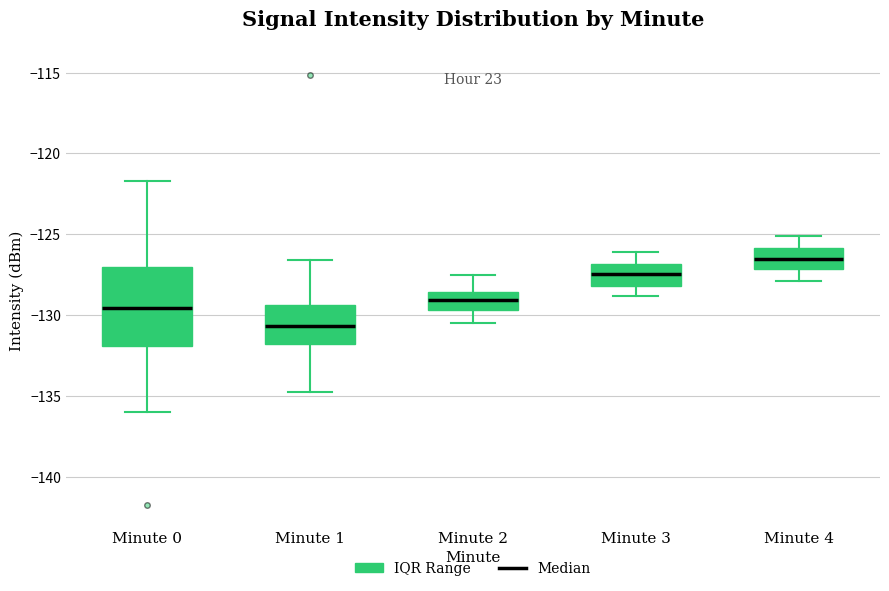

Which box's median line is the lowest?

Minute 1